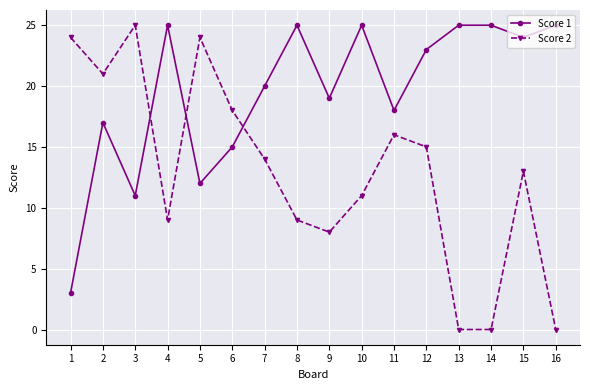

Does the chart display data point markers on the line(s)?

Yes